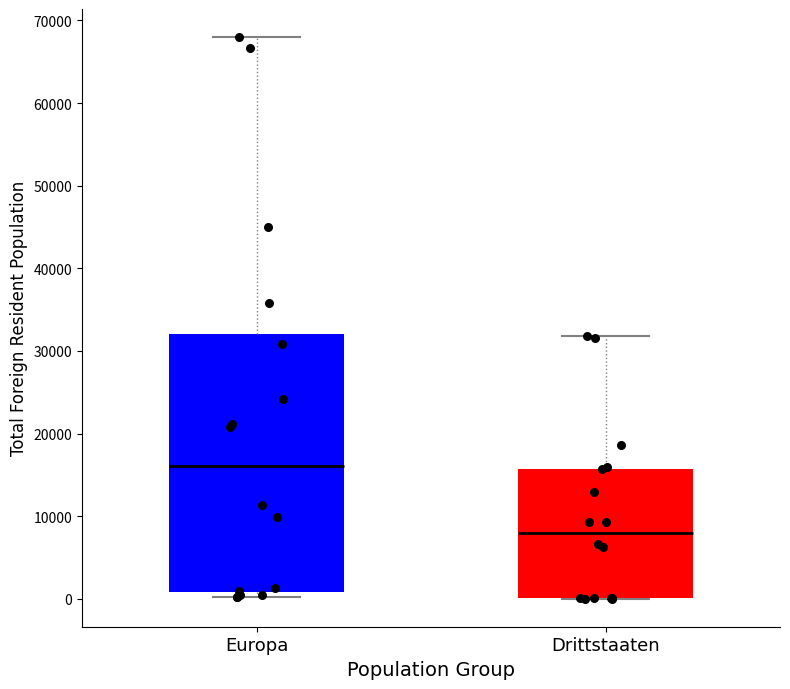

Reading left to right, read every box against the y-axis: the position of its median line, the range the box covers, and the ends of its whiskers. The values are not printed on the chart, so give them approximately, as read against the axis.

Europa: median 16000, box 1000 to 32000, whiskers 0 to 68000
Drittstaaten: median 8000, box 0 to 16000, whiskers 0 to 32000